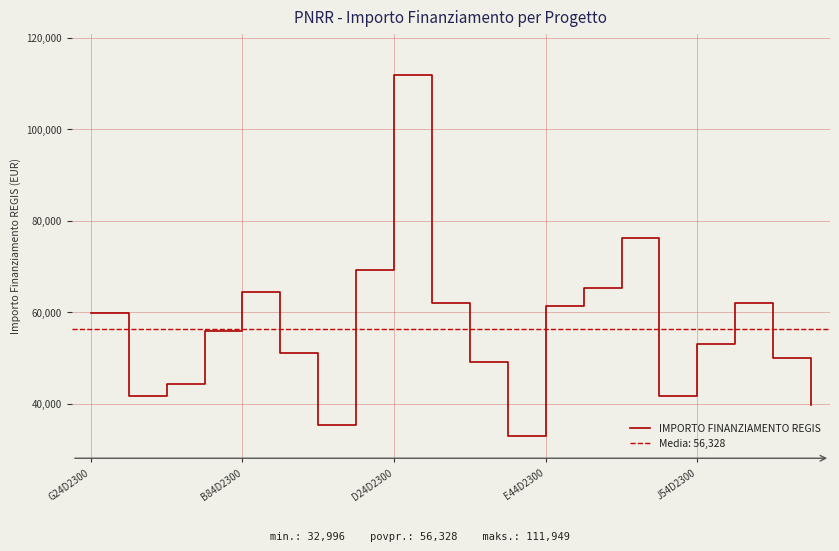

What is the difference between the maximum and minimum values?

78953.6